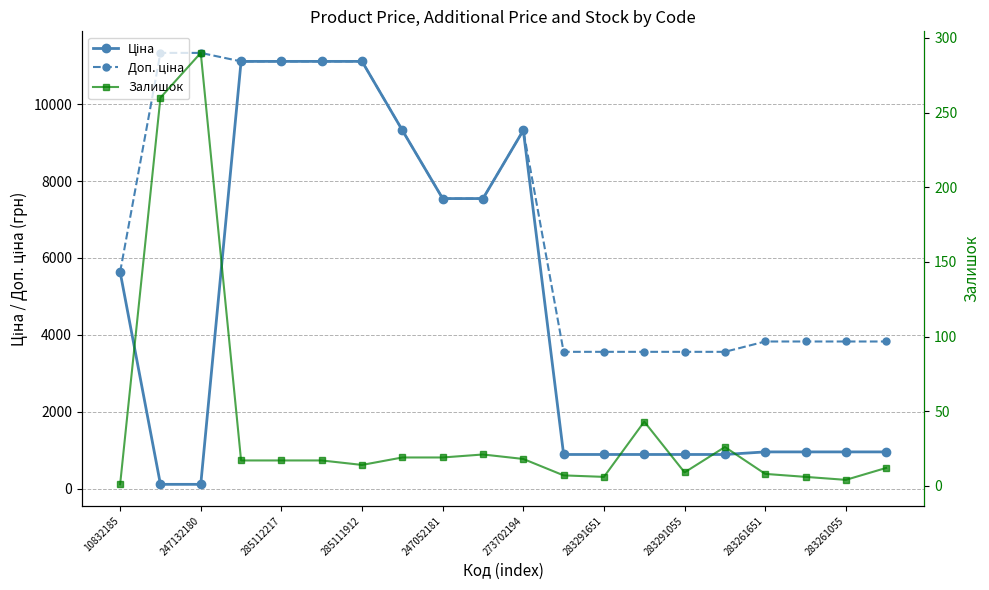

At which label does Ціна reach its peak?

285111912